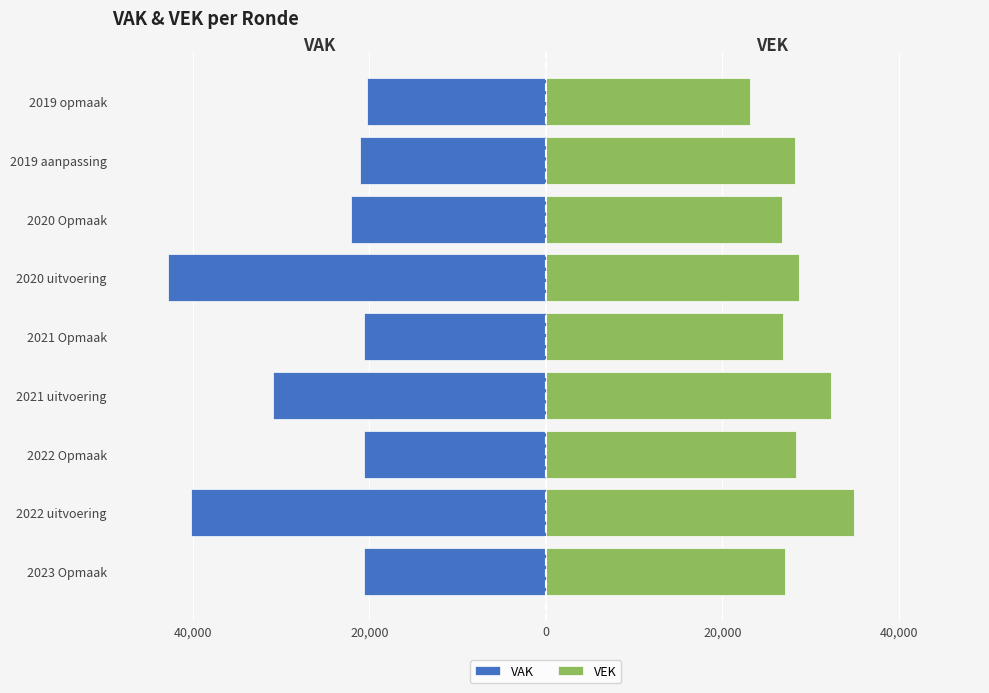

True or false: VEK has a value of 36184 at 2020 Opmaak.

False